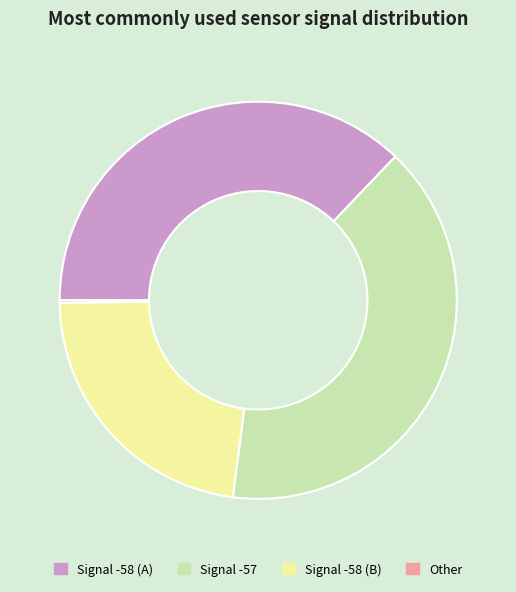

Does Signal -57 account for over 50% of the chart?

No